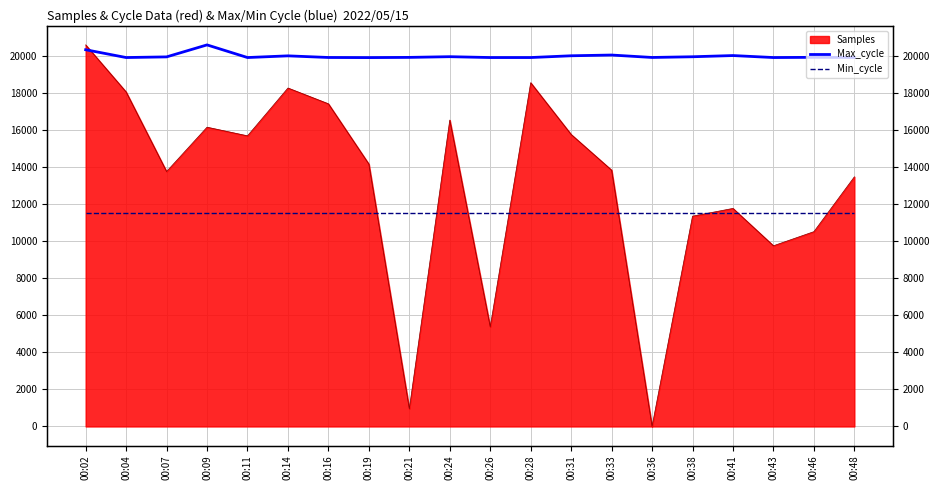

The Min_cycle series shows 11530.4 at 00:11. True or false?

True